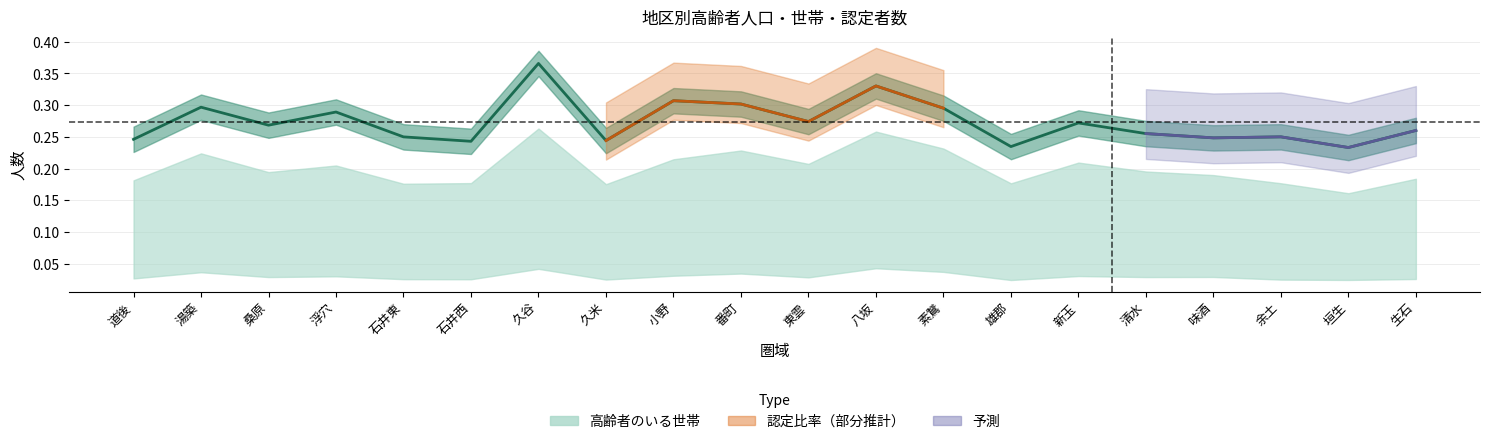

What is the sum of the values at 新玉 and 番町?

0.6